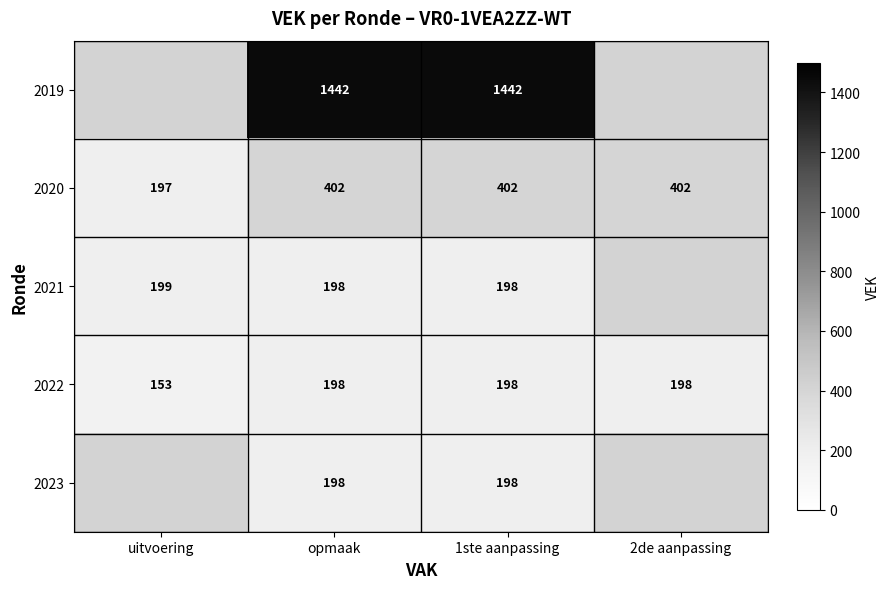

At which category is the sum across all series the highest?

opmaak